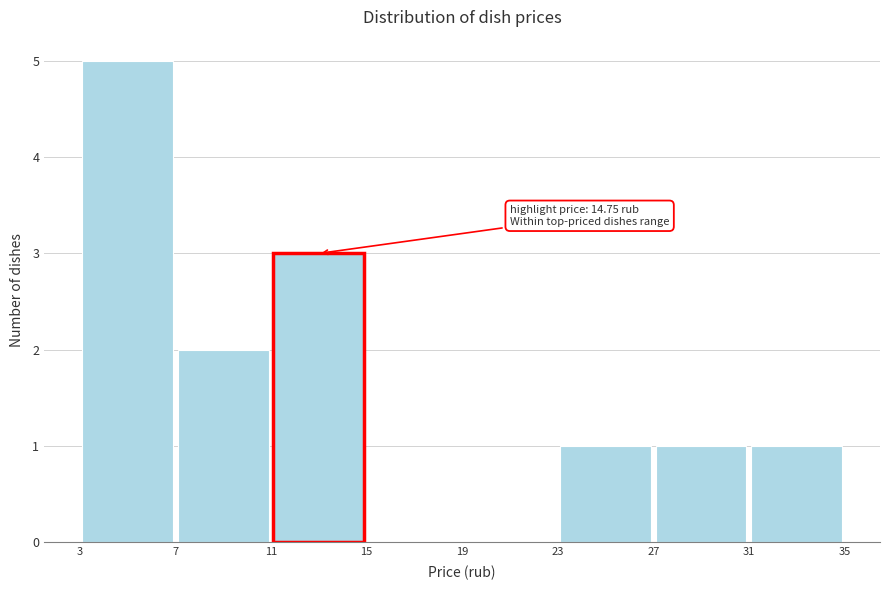

Over which range of the x-axis is the bar tallest?

3 to 7